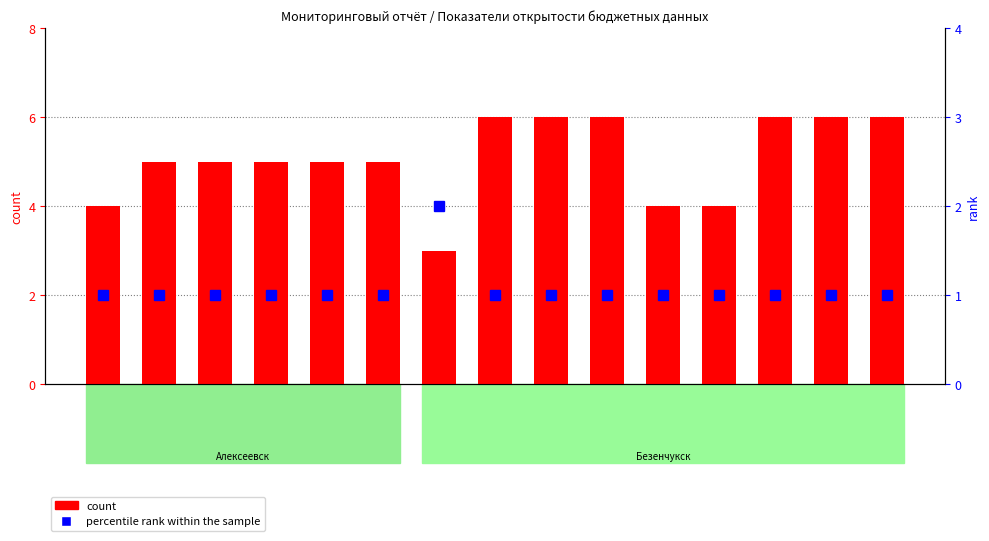

What is the greatest value displayed?

6